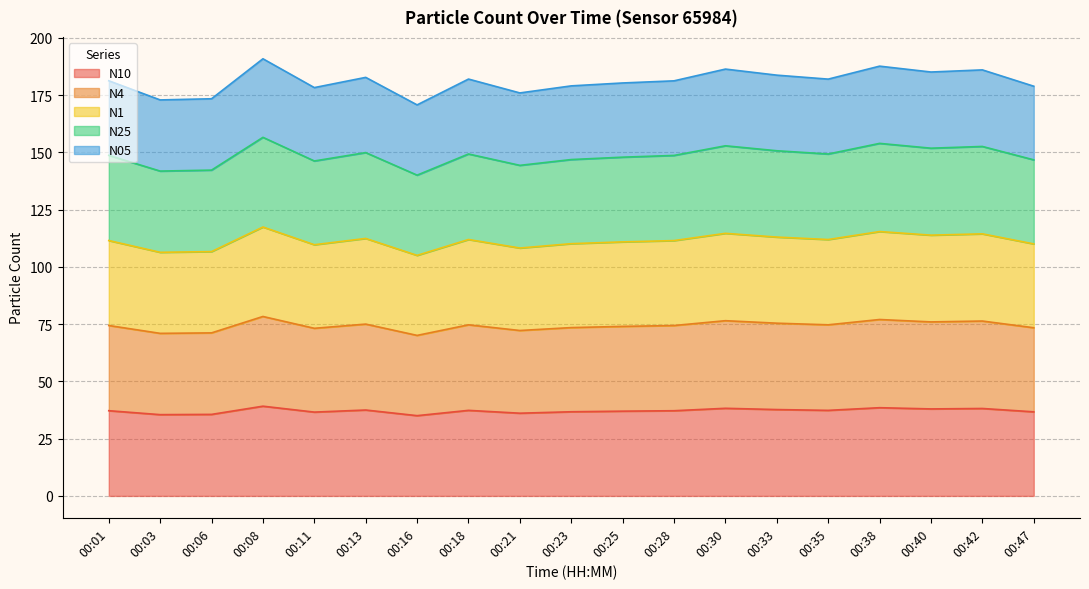

Where does the N10 series first go above 37?

00:01